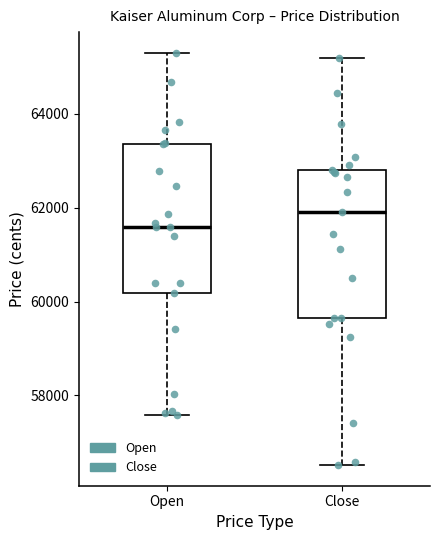

Which box has the highest median line?

Close